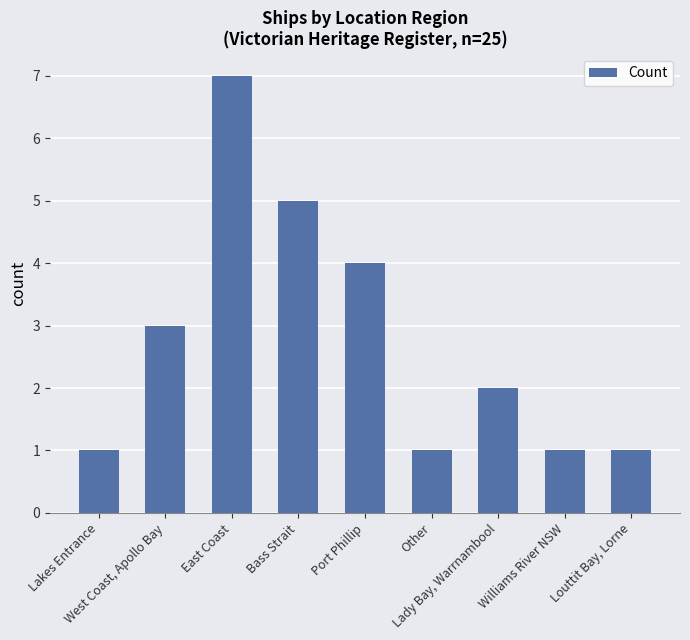

How many data points are less than 2?

4